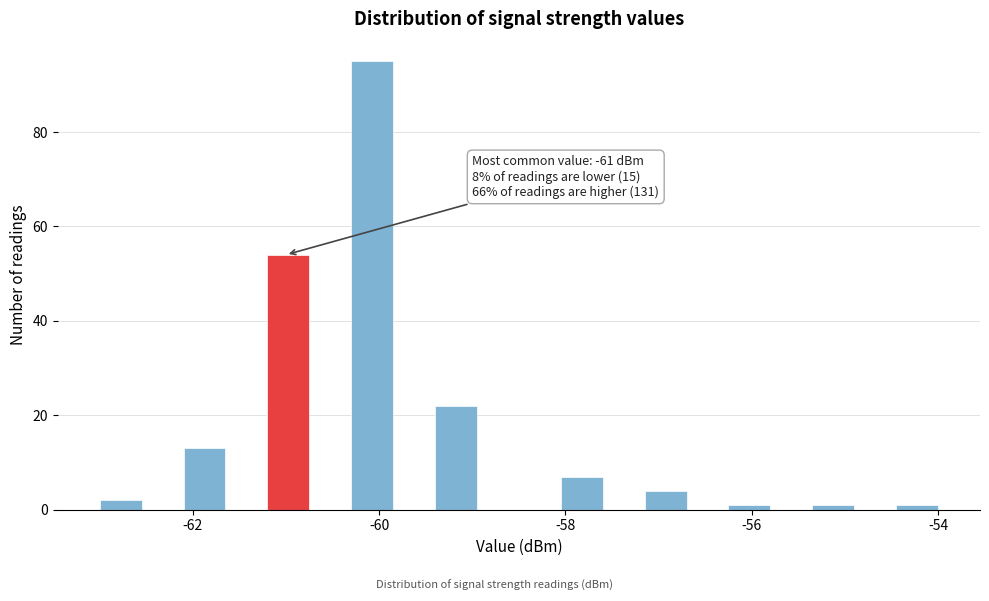

Around what value on the x-axis is the tallest bar? Give the approximate position of its centre, as read against the axis.

-60.0